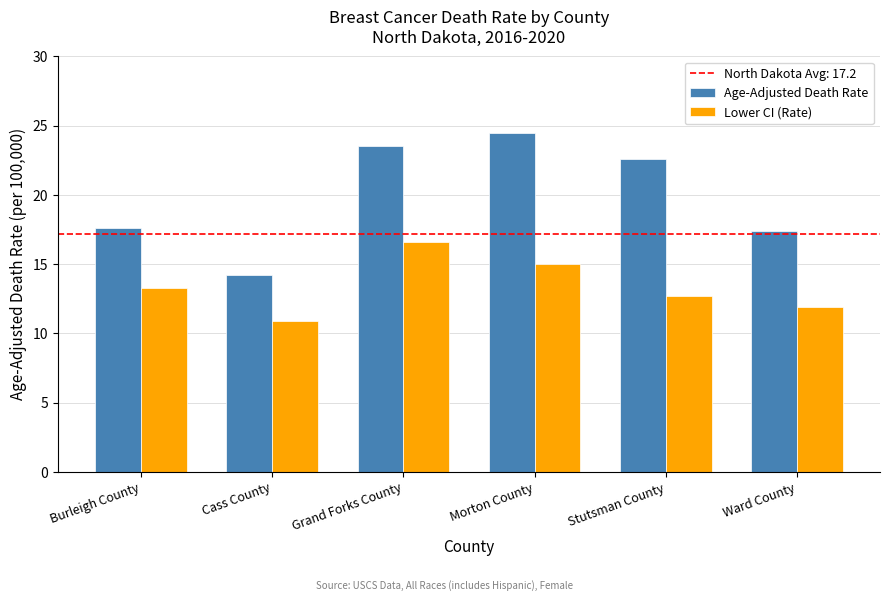

List the series in order of their overall mean, lowest first.

Lower CI (Rate), Age-Adjusted Death Rate